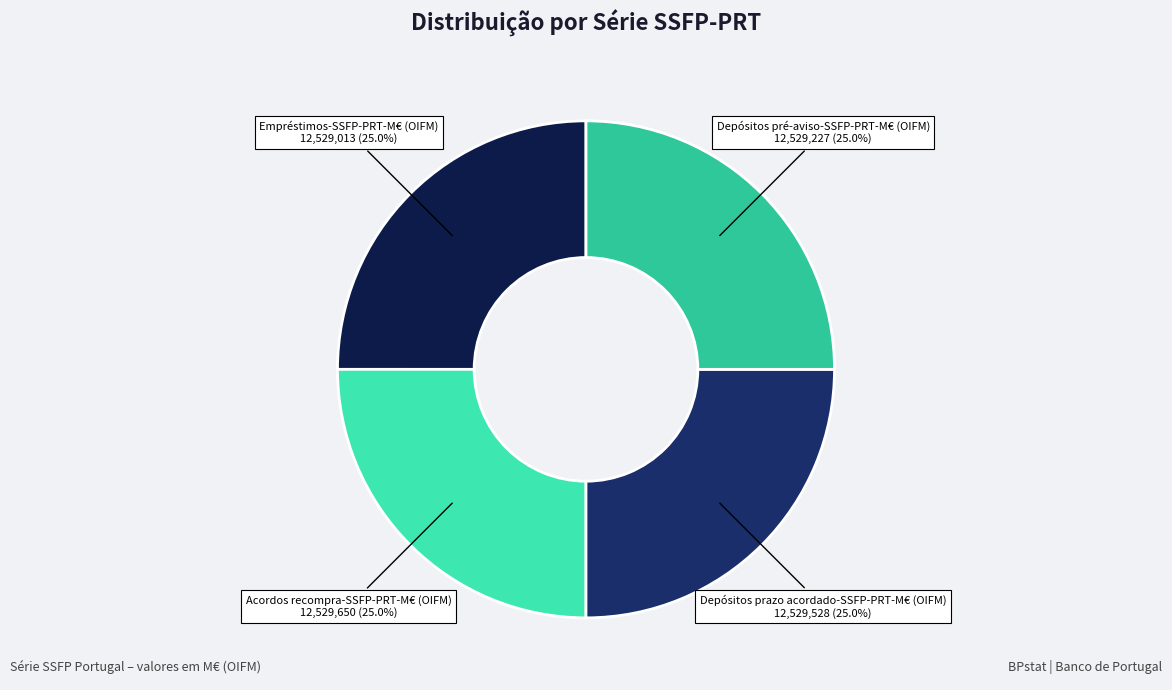

What portion of the pie excludes Acordos recompra-SSFP-PRT-M€ (OIFM)?

75.0%